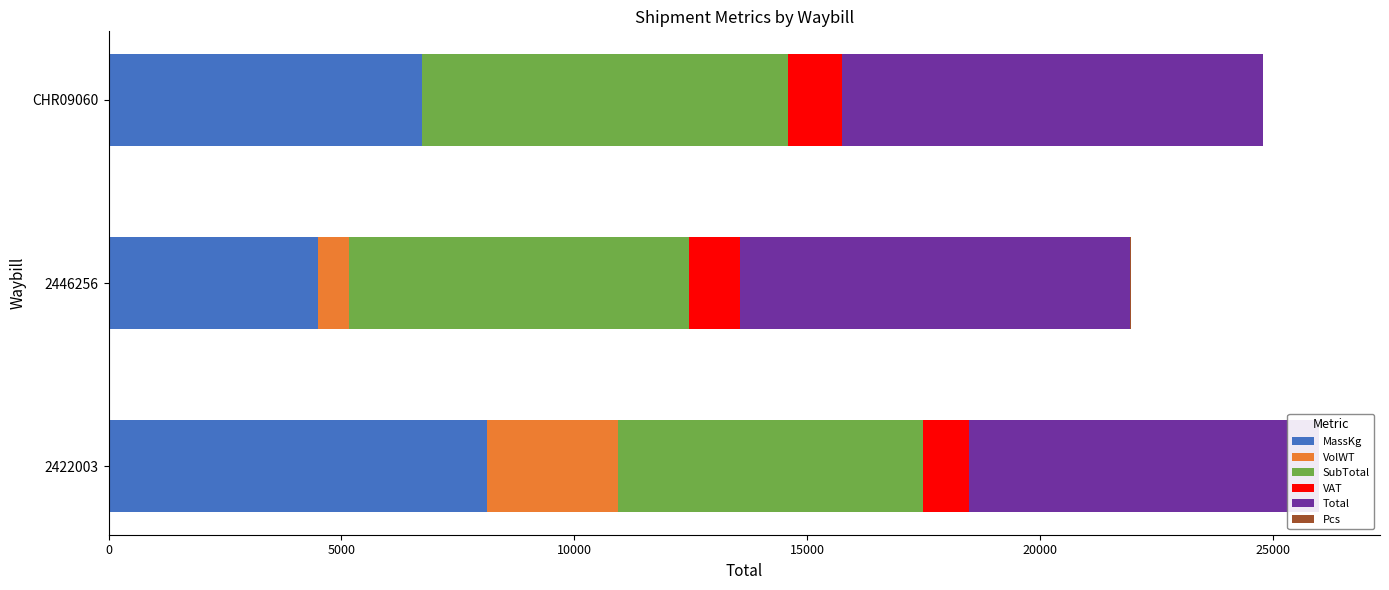

Rank the series by their maximum value, from highest to lowest.

Total, MassKg, SubTotal, VolWT, VAT, Pcs